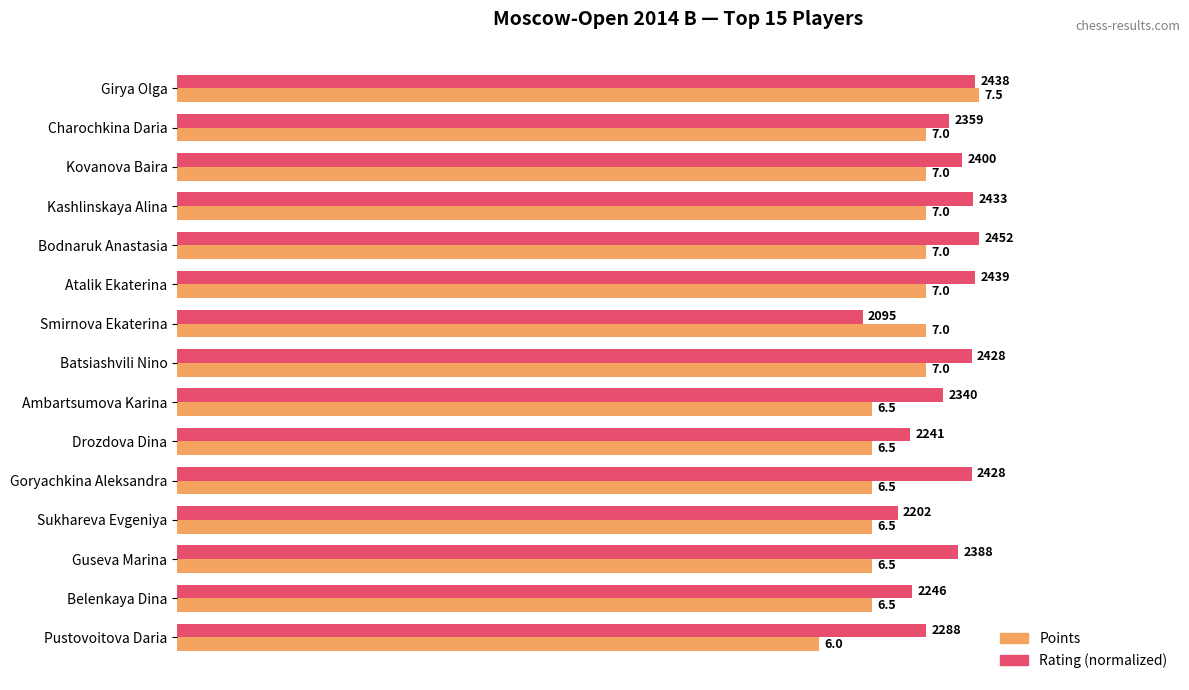

At which label does Points reach its minimum?

Pustovoitova Daria